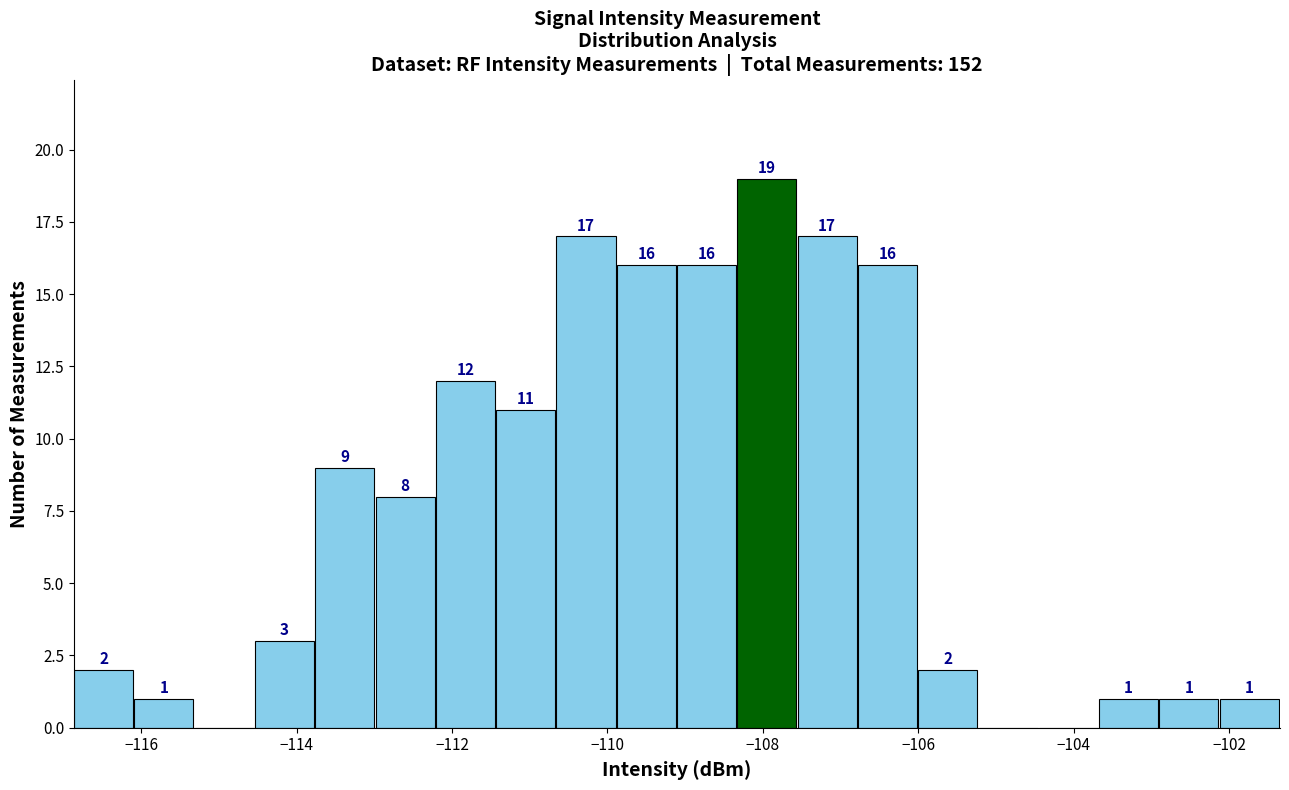

Around what value on the x-axis is the tallest bar? Give the approximate position of its centre, as read against the axis.

-108.0